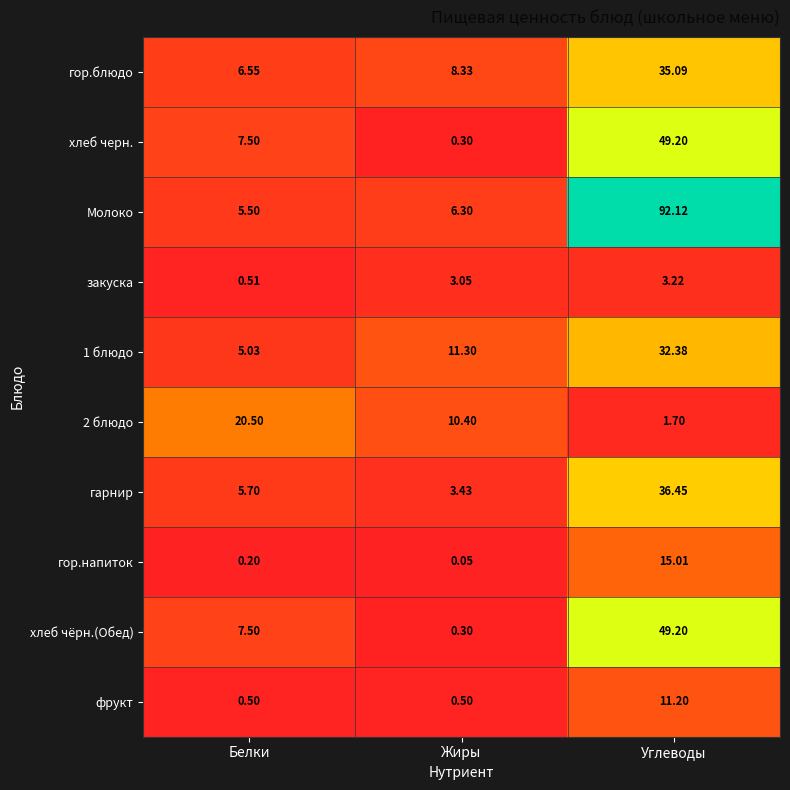

At which label does Молоко first exceed 6?

Жиры